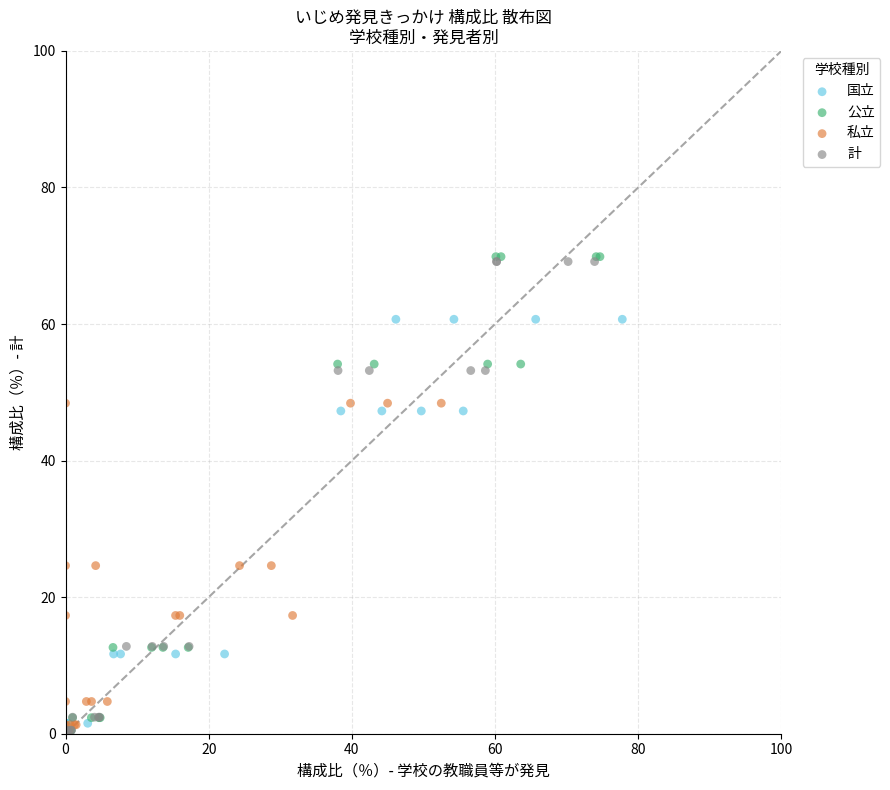

What are all the series names shown in the legend?

国立, 公立, 私立, 計